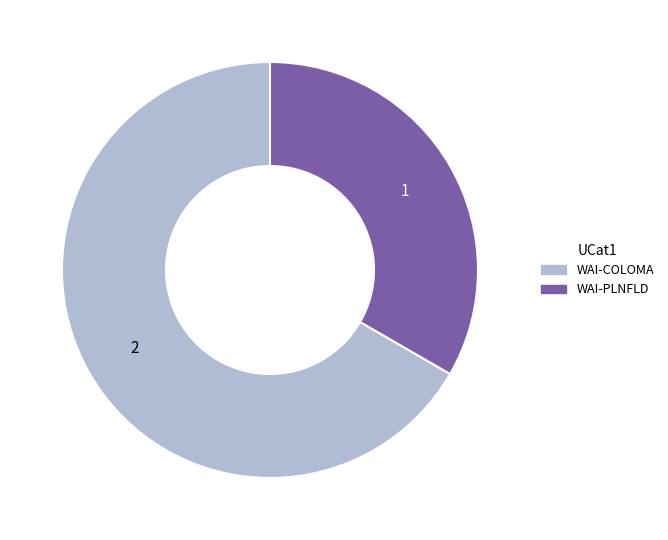

Does WAI-COLOMA represent more than half of the total?

Yes